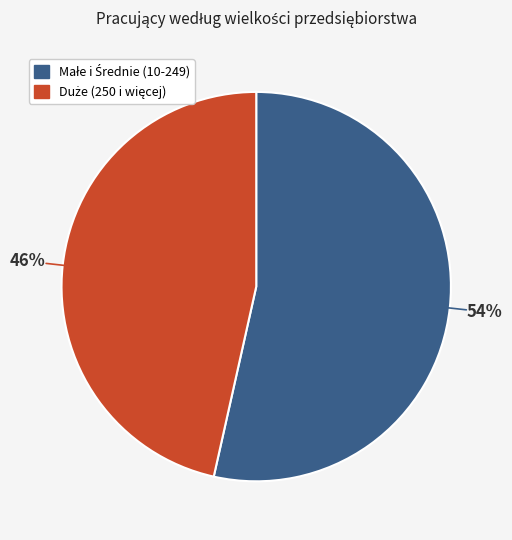

To the nearest percent, what is the average slice percentage?

50%